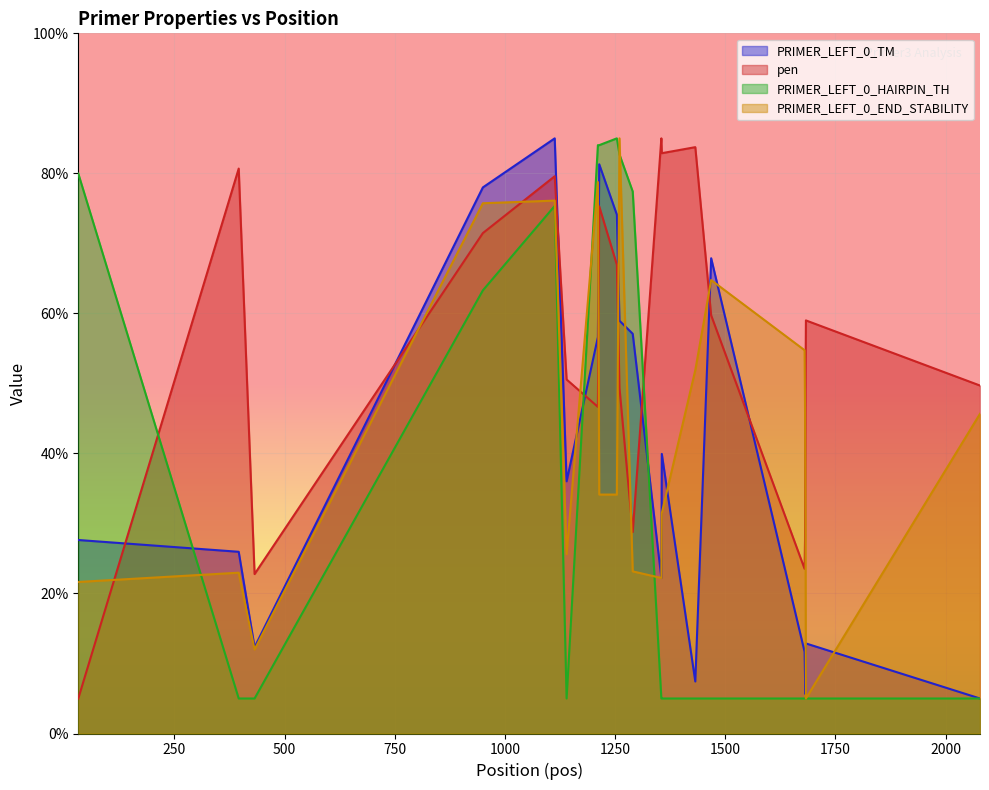

What is the difference between the PRIMER_LEFT_0_END_STABILITY values at 1680 and 32?

33.1